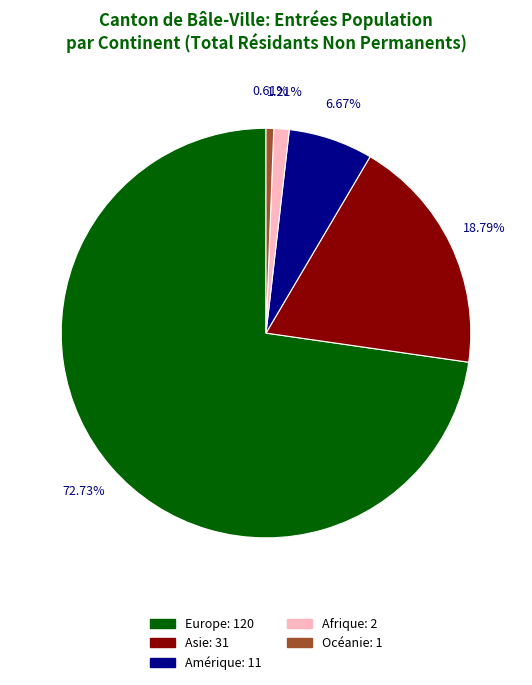

Does any single category account for the majority?

Yes